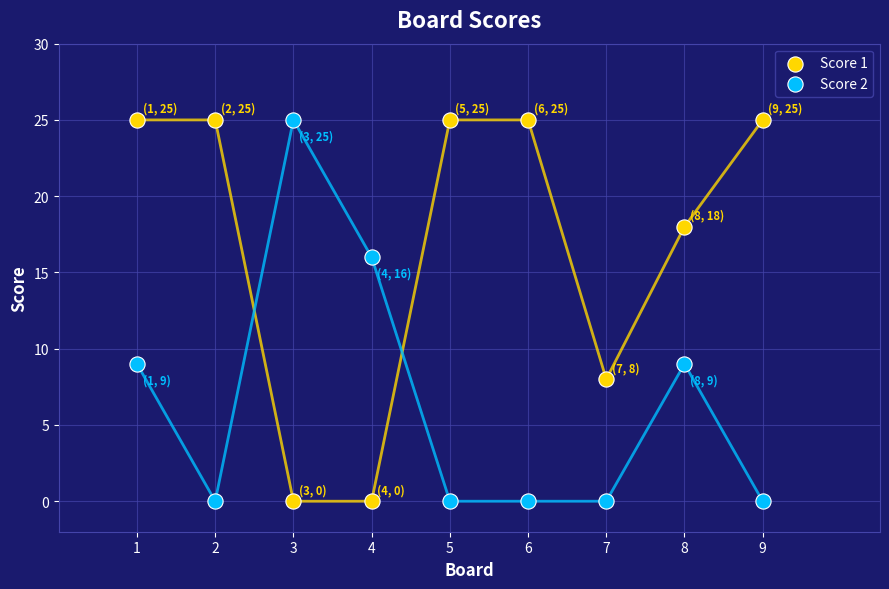

Across all data points, what is the range of X values (max minus min)?

8